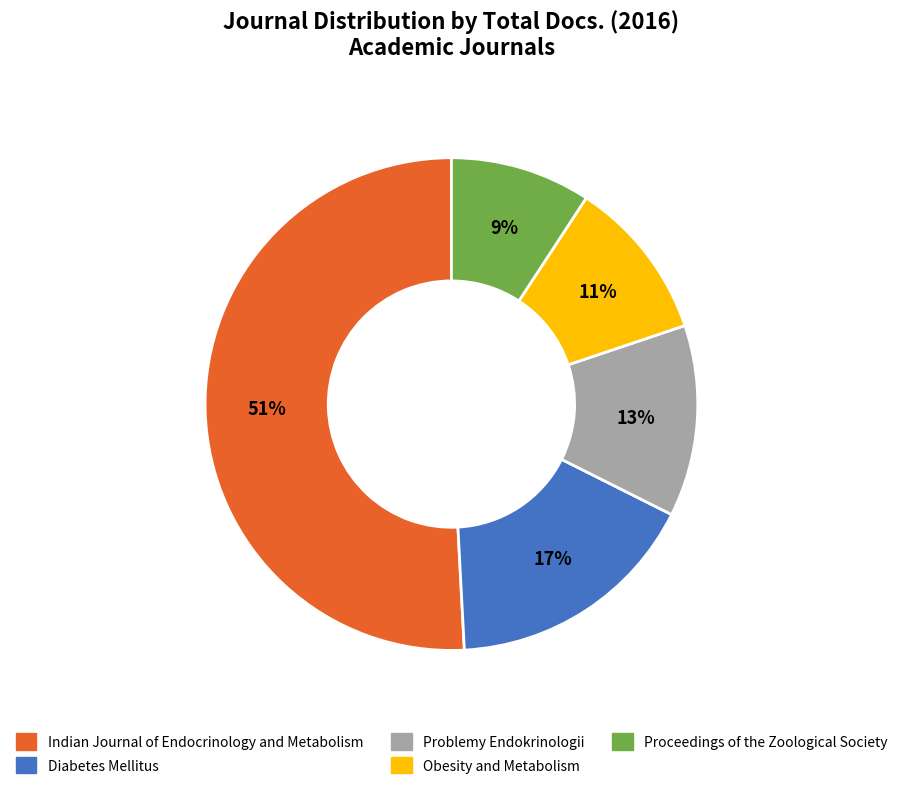

Do Obesity and Metabolism and Indian Journal of Endocrinology and Metabolism together represent more than half of the pie?

Yes